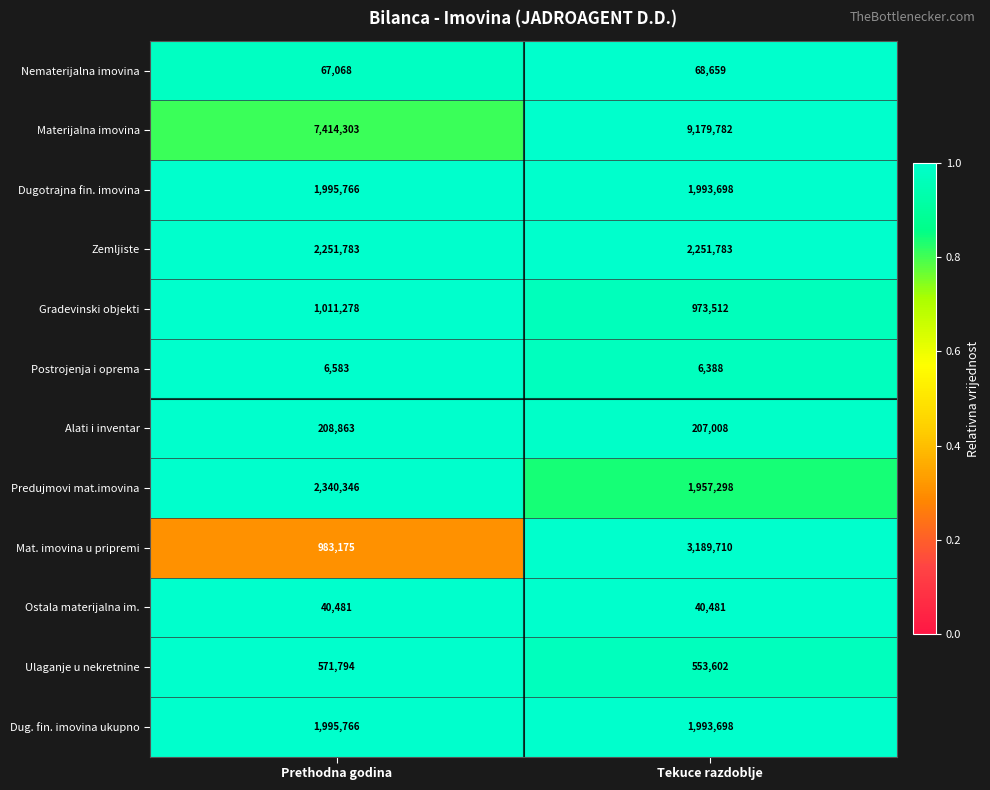

How many series are shown in this chart?

12